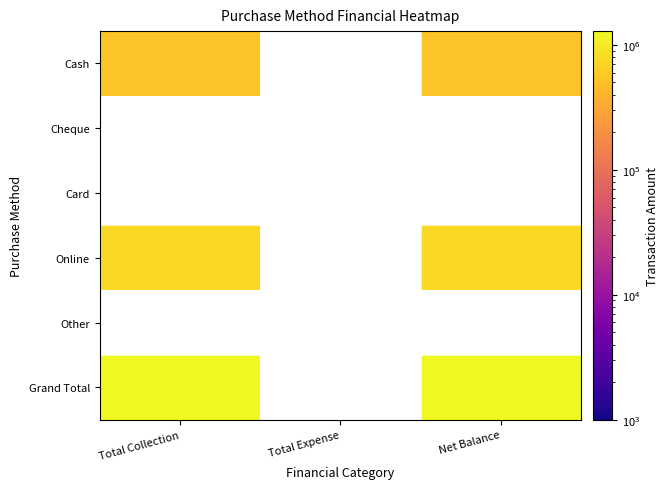

How many distinct data groups are displayed?

6